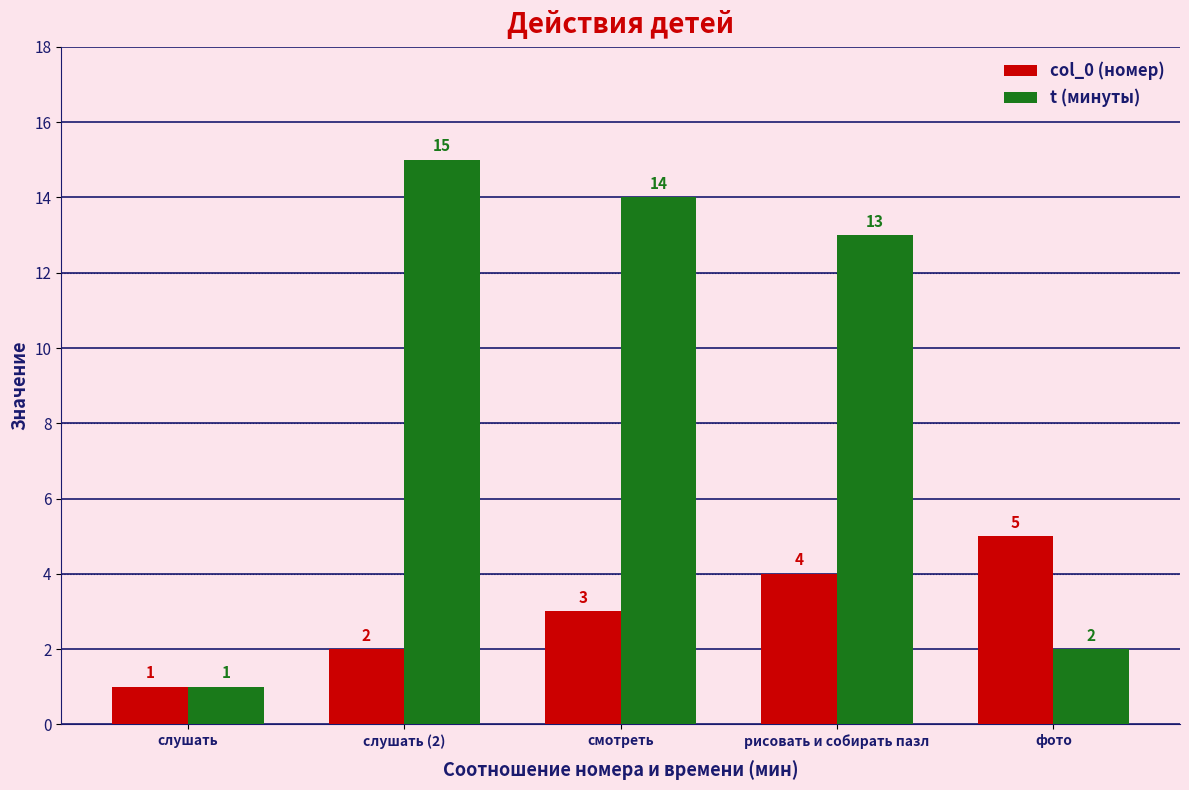

How many categories are shown in the chart?

5